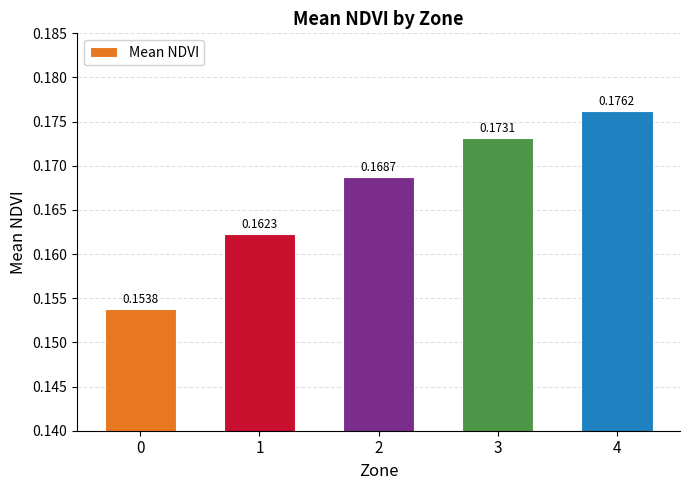

List the labels in order of value, largest first.

4, 3, 2, 1, 0